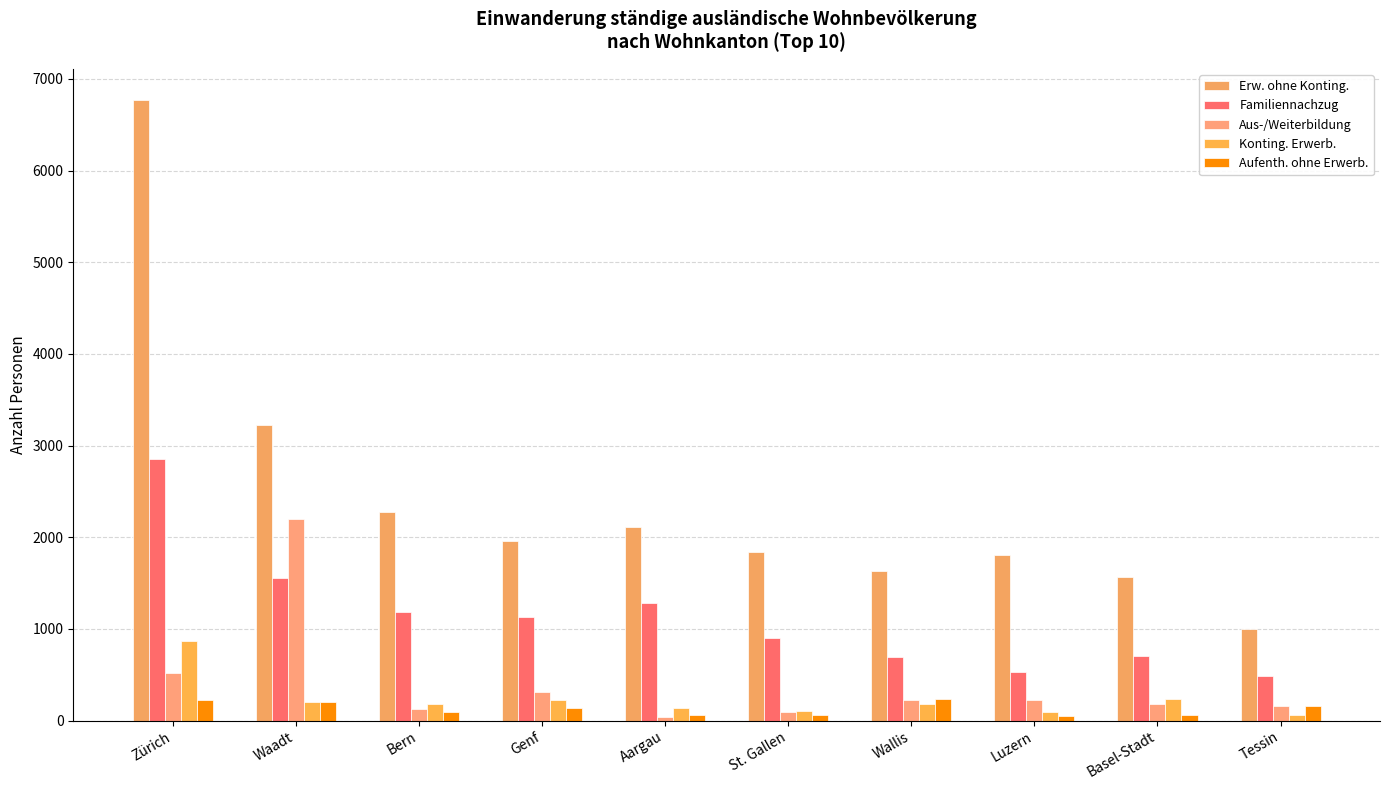

How many values in the Konting. Erwerb. series are below 184?

5